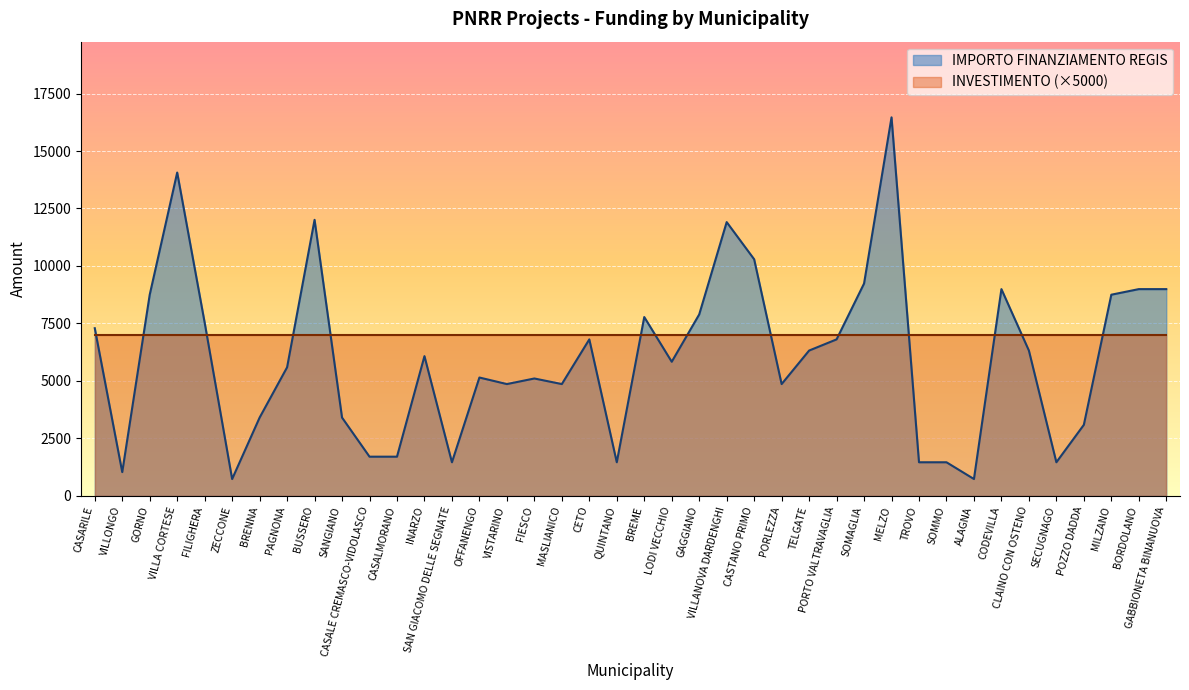

Reading right to left, list all the values displayed in this chart.

GABBIONETA BINANUOVA=8991	BORDOLANO=8991	MILZANO=8748	POZZO DADDA=3087	SECUGNAGO=1458	CLAINO CON OSTENO=6318	CODEVILLA=8991	ALAGNA=729	SOMMO=1458	TROVO=1458	MELZO=16464	SOMAGLIA=9234	PORTO VALTRAVAGLIA=6804	TELGATE=6318	PORLEZZA=4860	CASTANO PRIMO=10290	VILLANOVA DARDENGHI=11907	GAGGIANO=7889	LODI VECCHIO=5831	BREME=7776	QUINTANO=1458	CETO=6804	MASLIANICO=4860	FIESCO=5103	VISTARINO=4860	OFFANENGO=5145	SAN GIACOMO DELLE SEGNATE=1458	INARZO=6075	CASALMORANO=1701	CASALE CREMASCO-VIDOLASCO=1701	SANGIANO=3402	BUSSERO=12005	PAGNONA=5589	BRENNA=3402	ZECCONE=729	FILIGHERA=7533	VILLA CORTESE=14063	GORNO=8748	VILLONGO=1029	CASARILE=7290